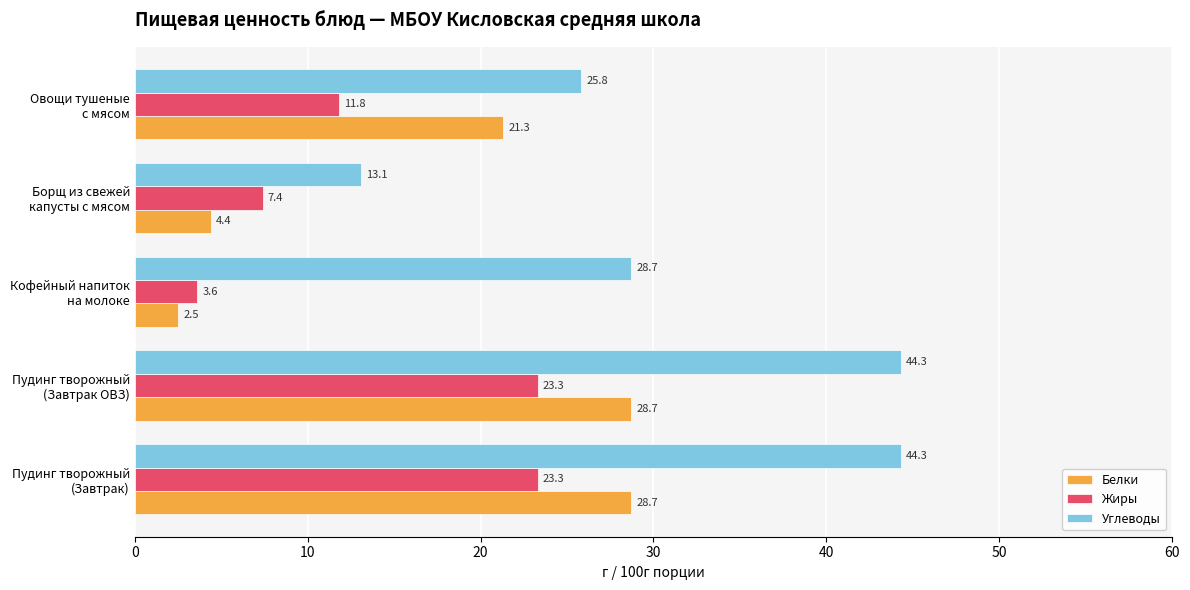

What is the difference between the maximum and second lowest values in the Жиры series?

15.9